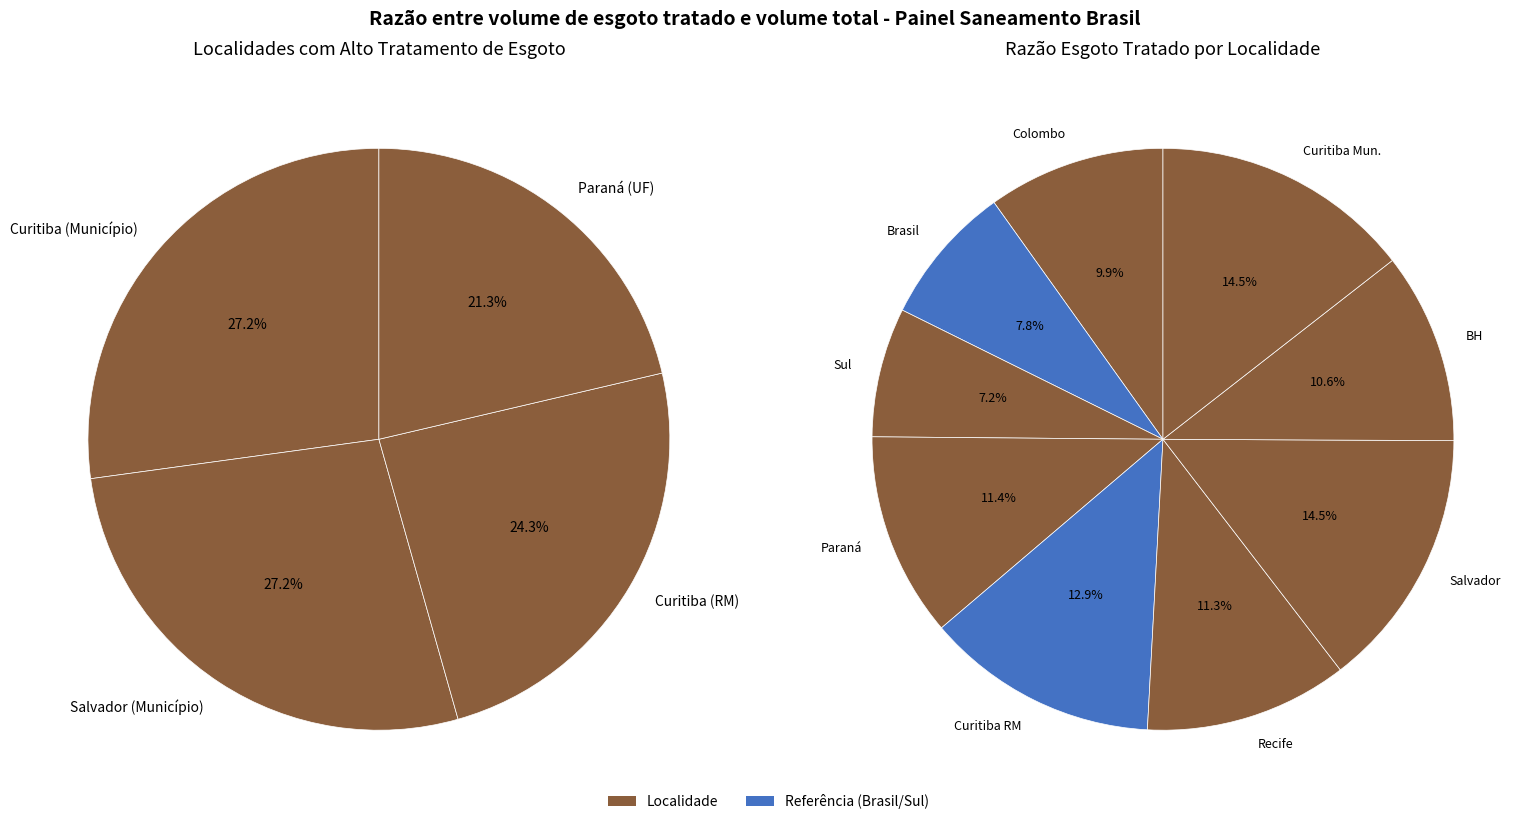

To the nearest percent, what portion does Colombo (Município) represent?

10%